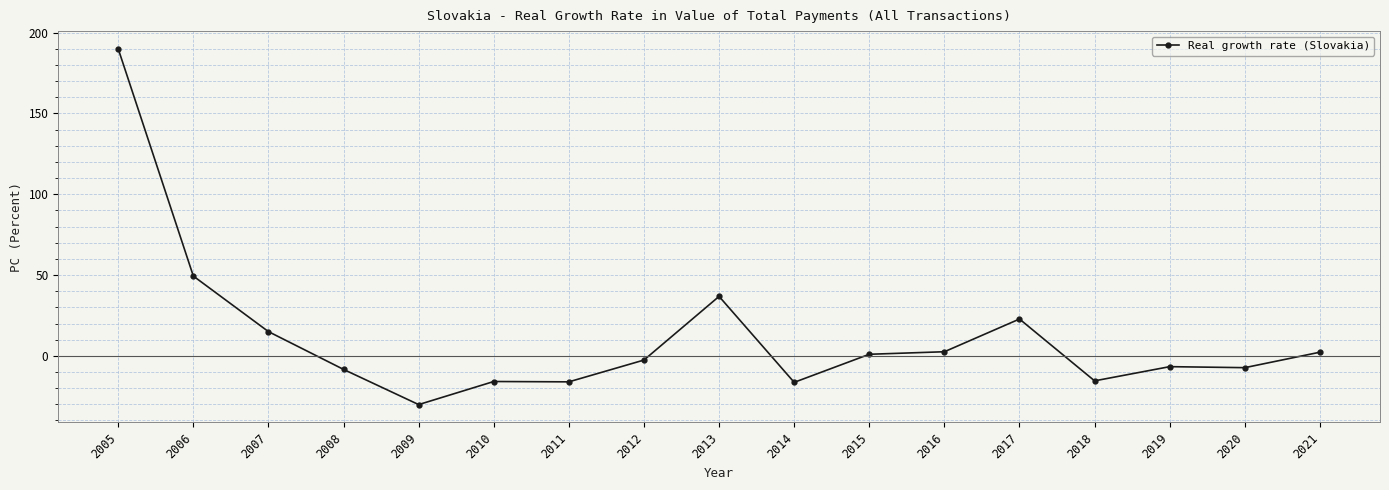

Which label corresponds to the smallest value in the chart?

2009